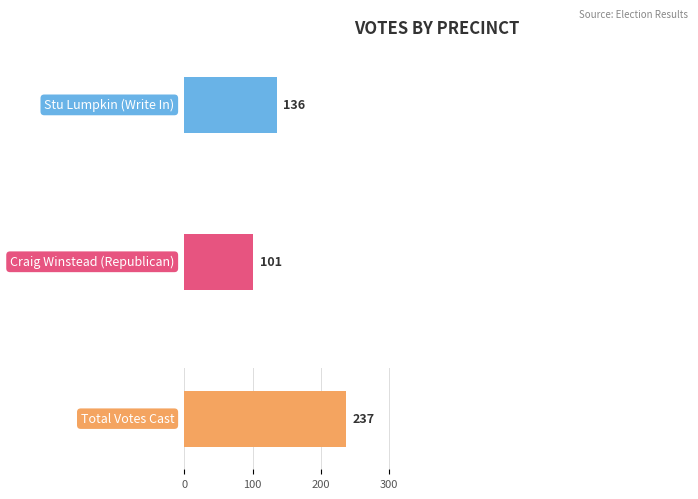

The Total Votes Cast series shows 83 at Leslie. True or false?

False